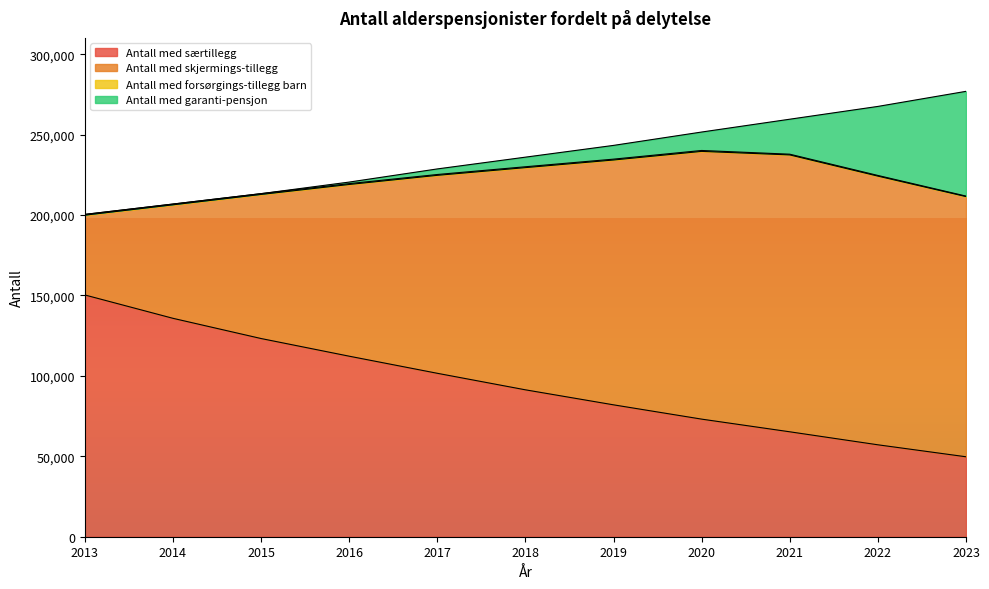

True or false: Antall med garanti-pensjon and Antall med skjermings-tillegg intersect in this chart.

False